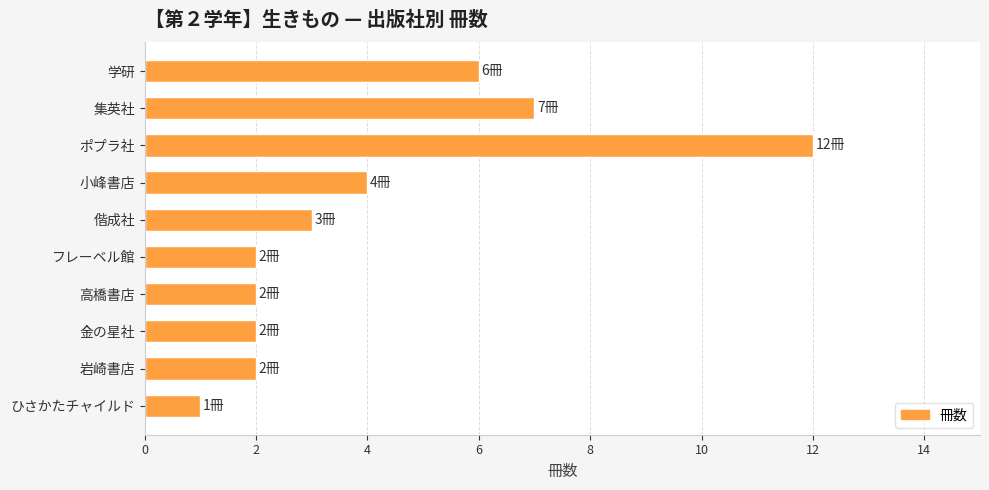

What is the change in value from 集英社 to ひさかたチャイルド?

-6